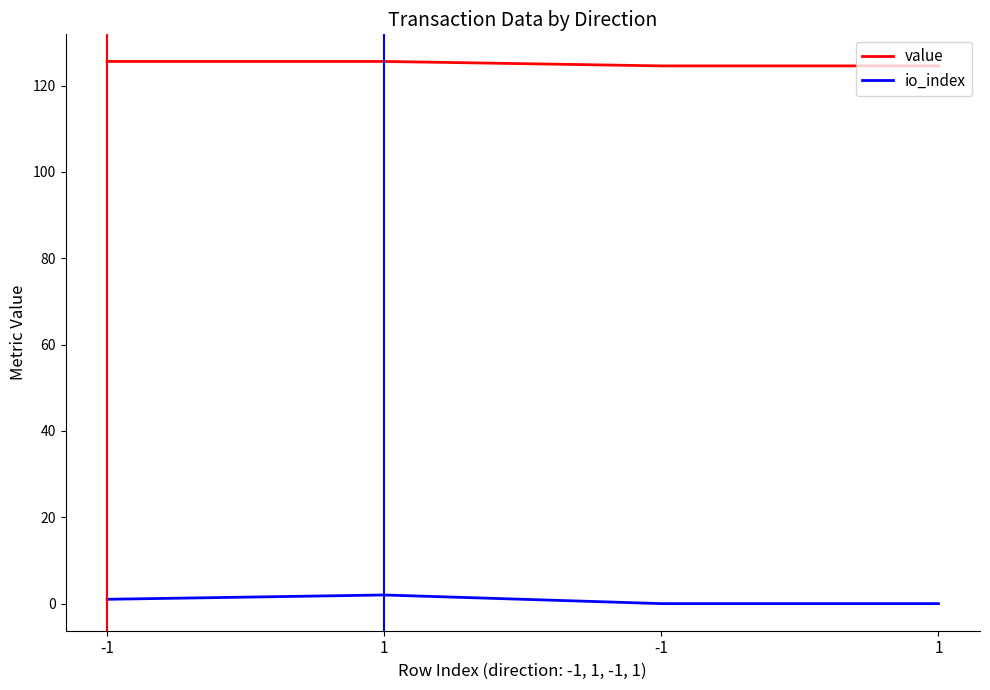

Which series has the widest spread of values?

io_index